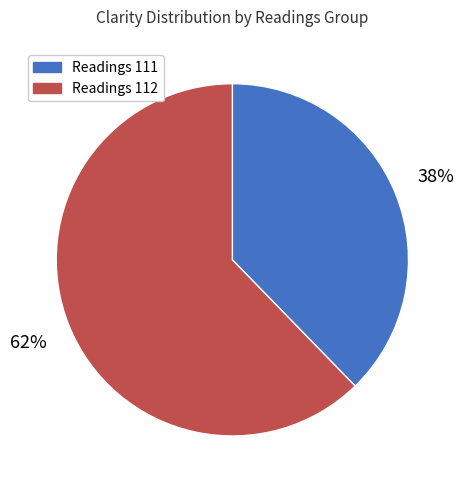

Is there a majority slice in this chart?

Yes